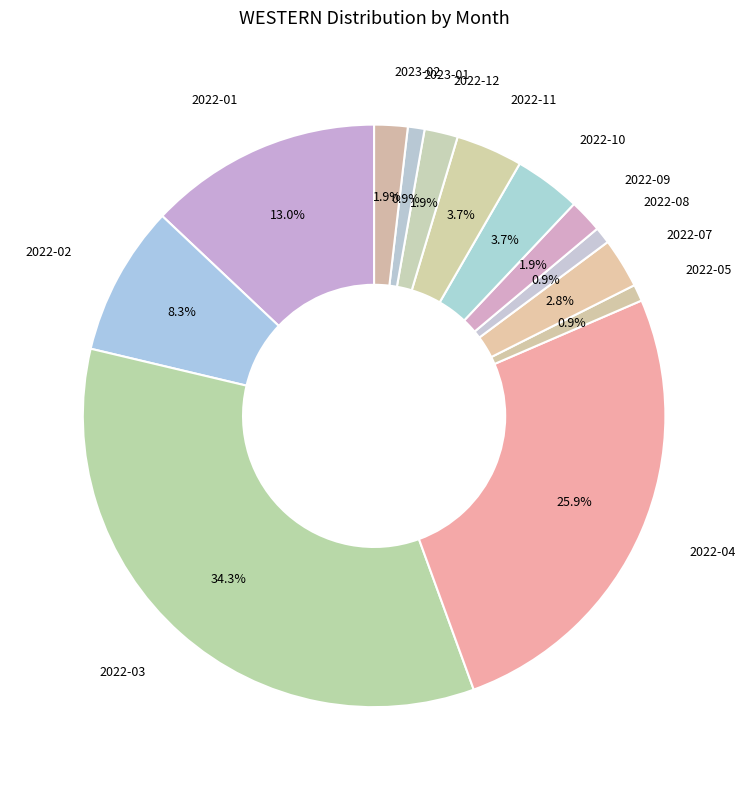

How many segments does this pie chart have?

13